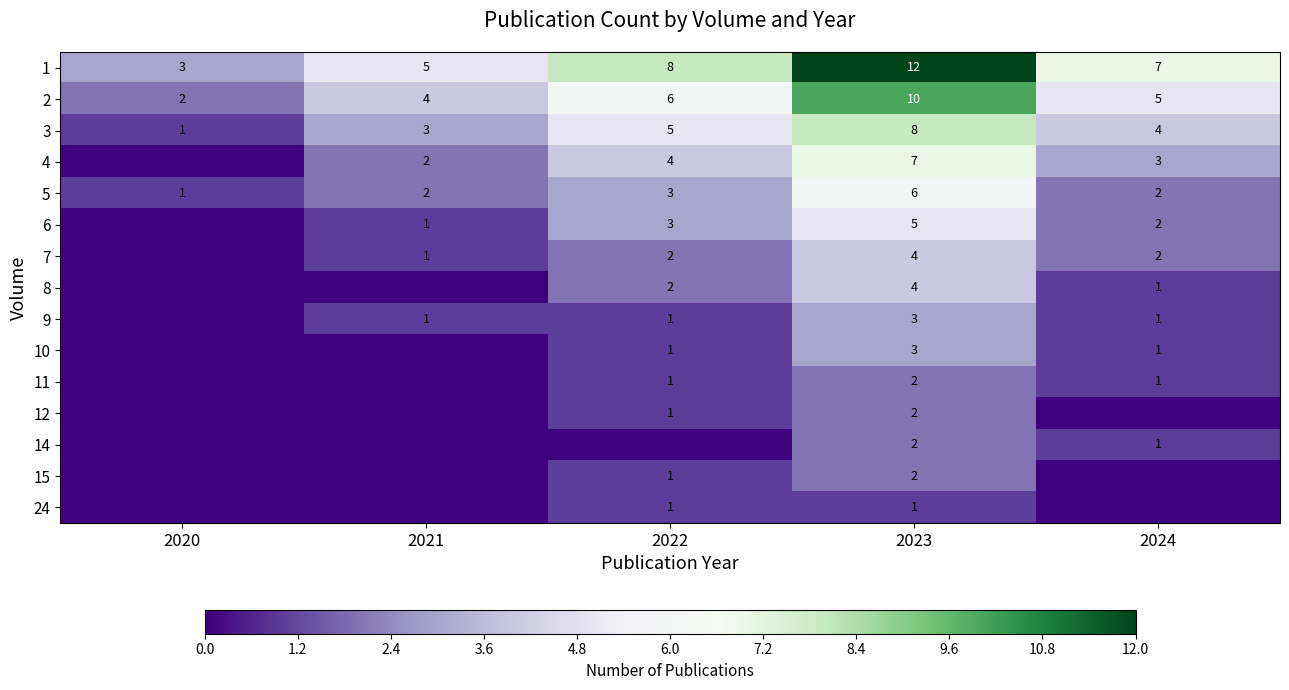

Is it true that 3 equals 1 at 2020?

True